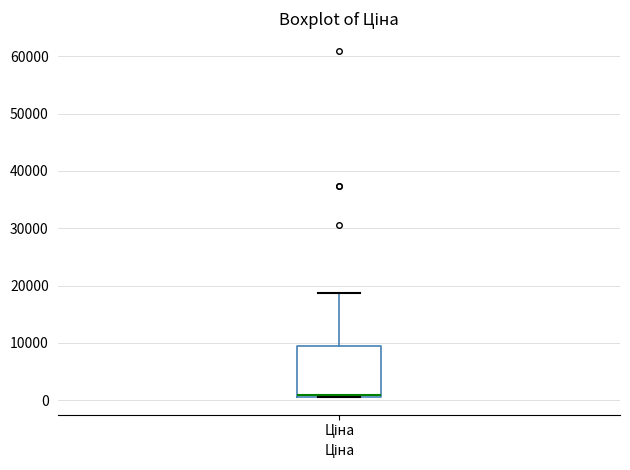

Read this box plot against the y-axis: the position of the median line, the range covered by the box, and the ends of both whiskers. The values are not printed on the chart, so give them approximately, as read against the axis.

median 1000 (just above the box's lower edge), box 1000 to 9000, whiskers 0 to 19000